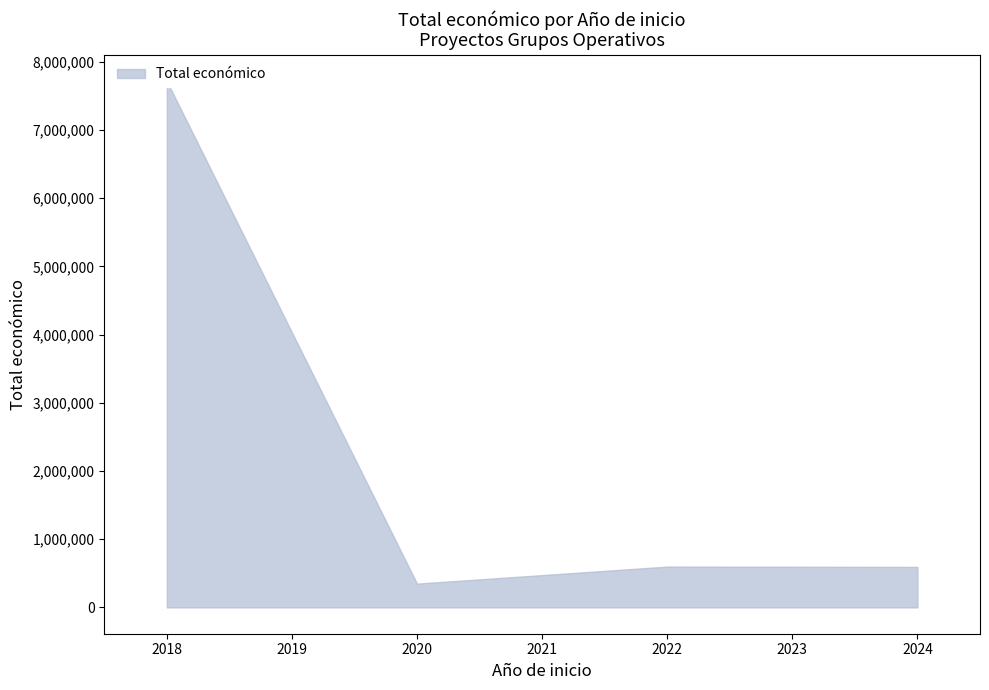

How many distinct data groups are displayed?

1